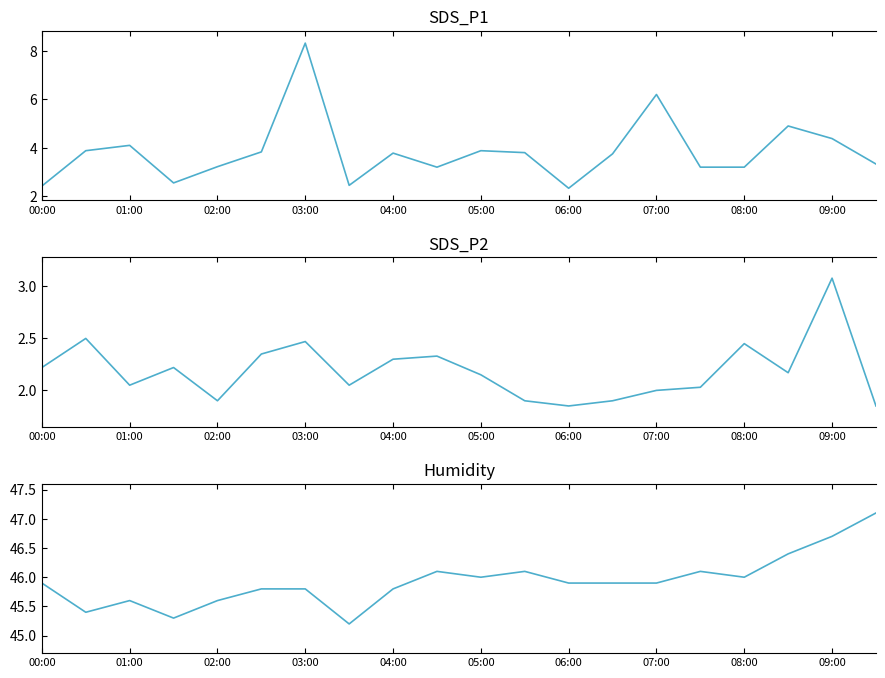

What is the difference between the maximum and minimum values in the SDS_P1 series?

6.0